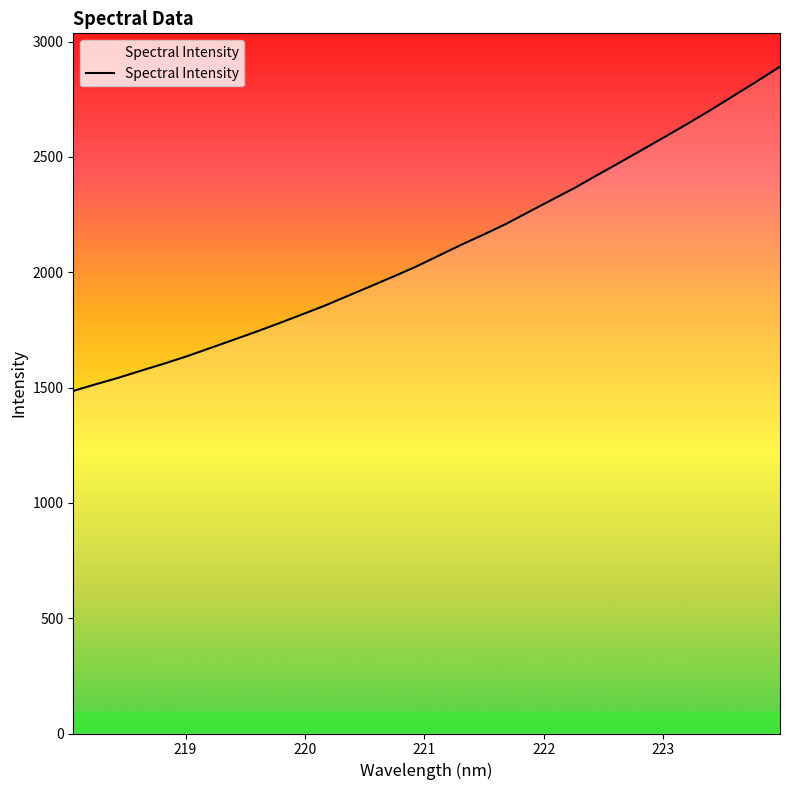

What is the difference between the maximum and minimum values?

1405.8